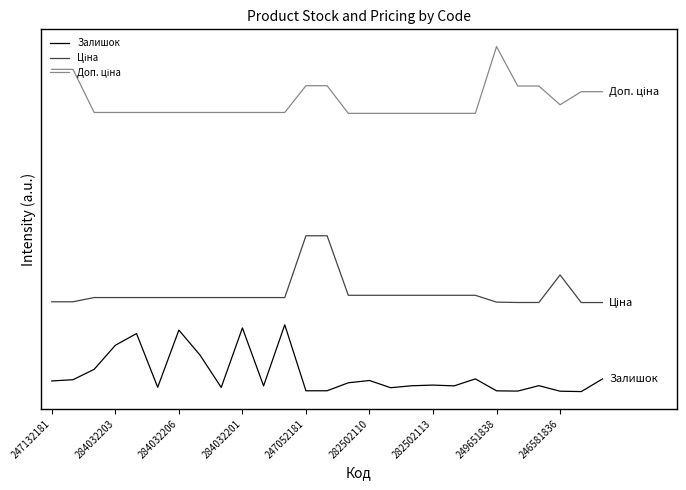

Does the chart display data point markers on the line(s)?

No